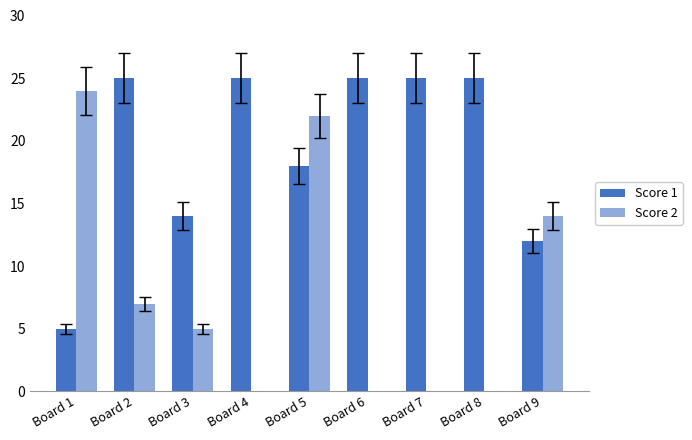

Reading right to left, extract all data points from this chart.

Score 1: 12	25	25	25	18	25	14	25	5
Score 2: 14	0	0	0	22	0	5	7	24